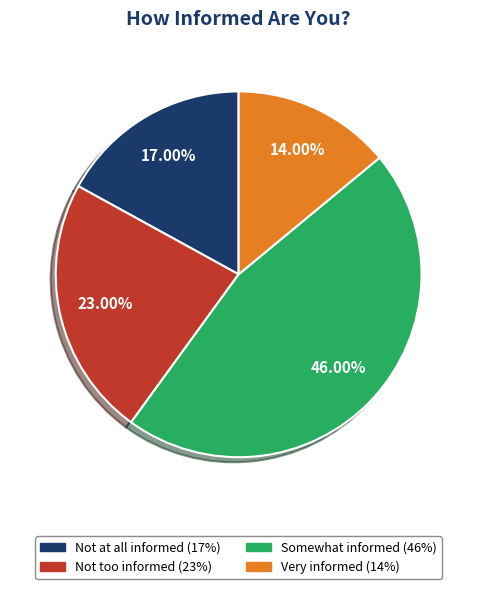

Which slice is the smallest?

Very informed